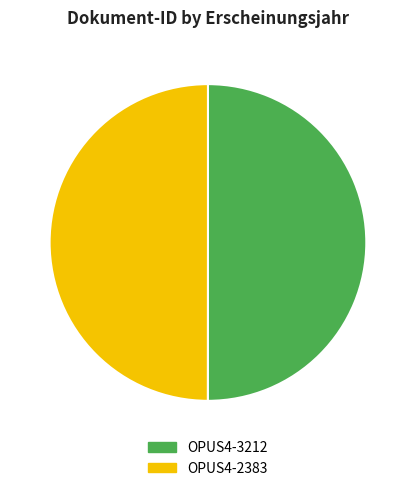

Is the sum of OPUS4-3212 and OPUS4-2383 greater than half?

Yes